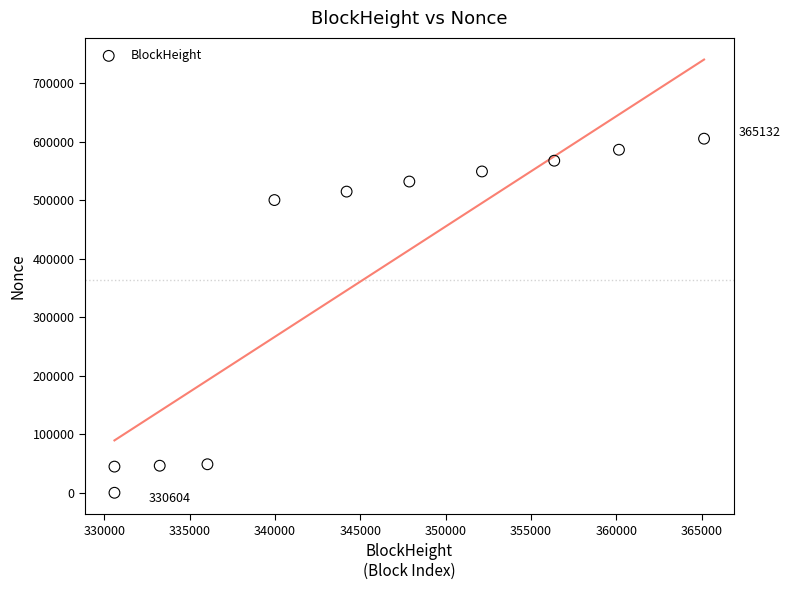

What Y value in the scatter plot is closest to 302756?

500559